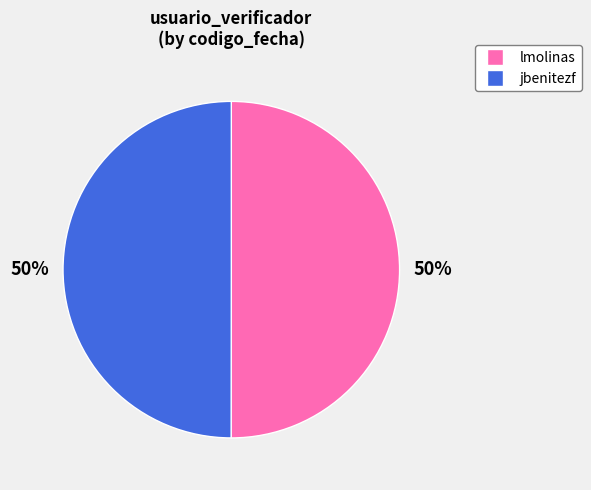

Is the sum of jbenitezf and lmolinas greater than half?

Yes